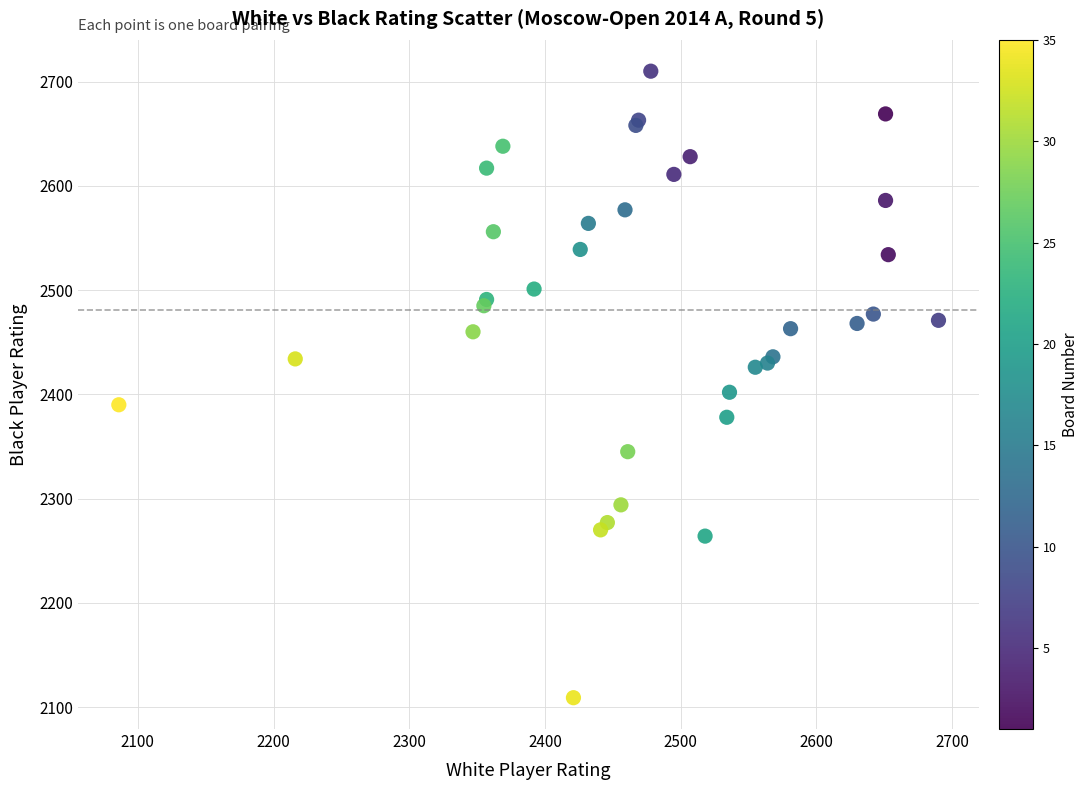

What Y value in the scatter plot is closest to 2409?

2402